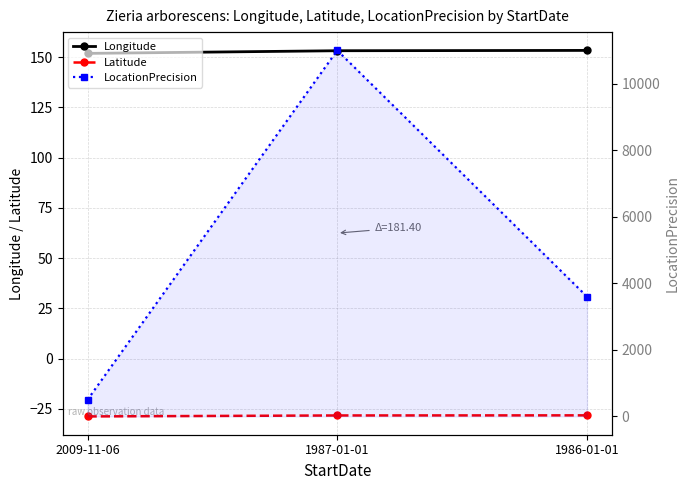

At how many categories does at least one series exceed 9296?

1